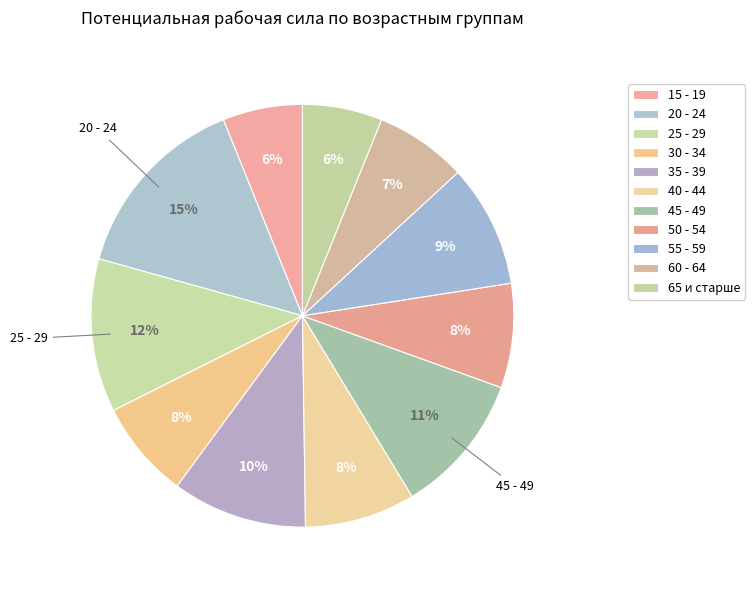

Count the number of slices in the pie.

11